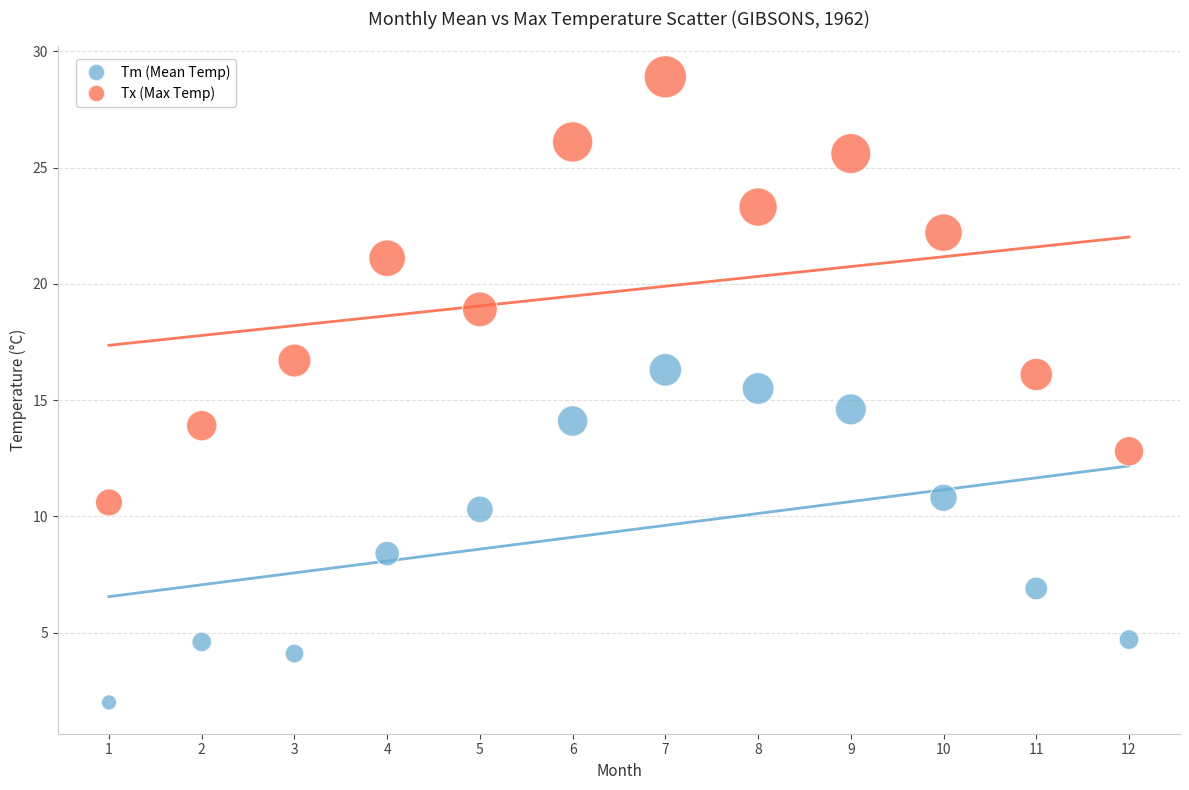

In the Tm (Mean Temp) series, what Y value is closest to 9?

8.4